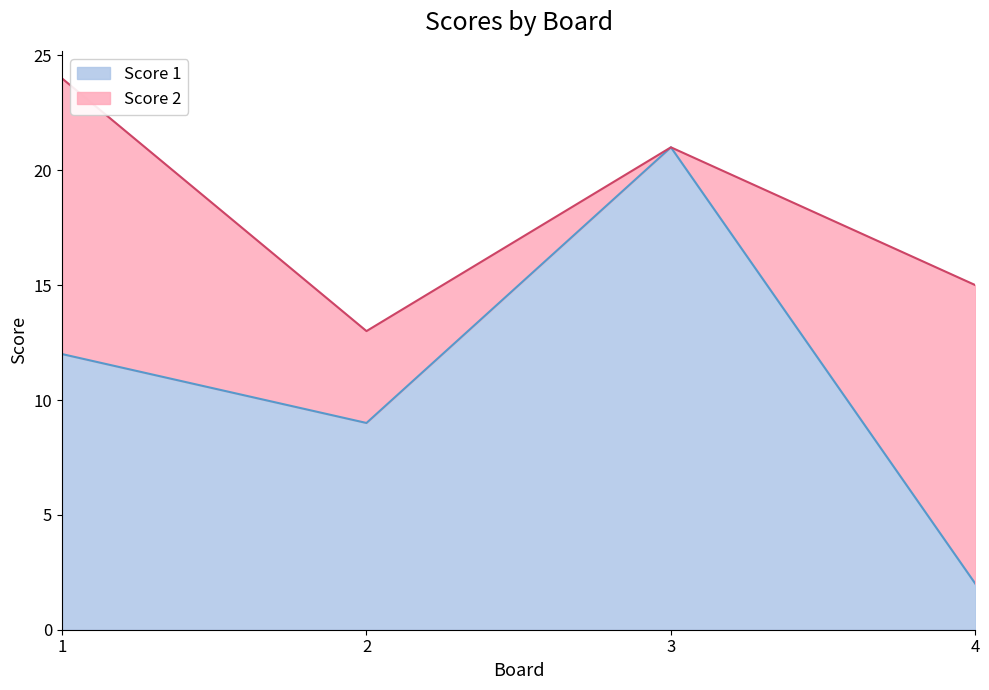

What is the difference between the maximum and minimum values?

19